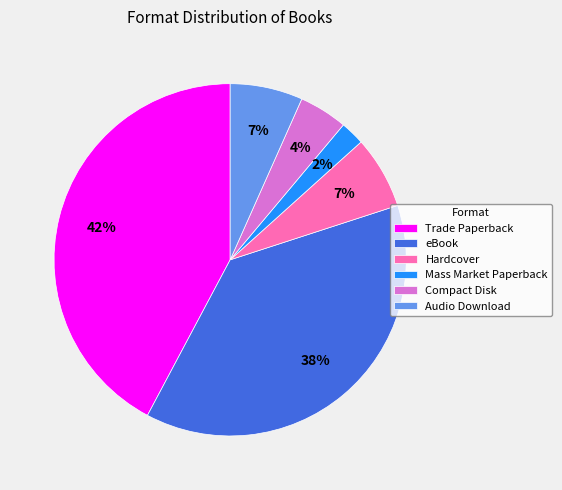

Does Hardcover represent more than half of the total?

No